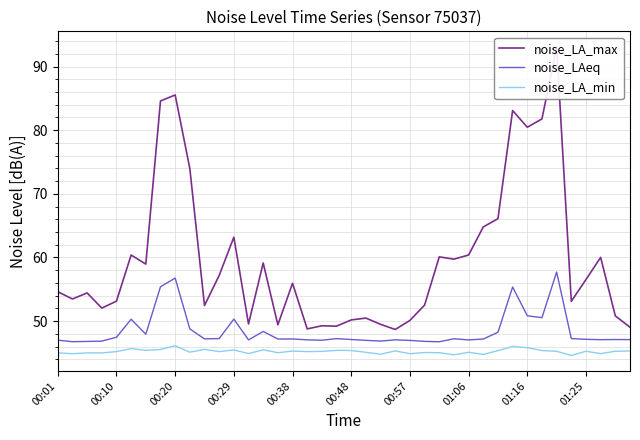

The noise_LAeq series shows 46.9 at 22. True or false?

True